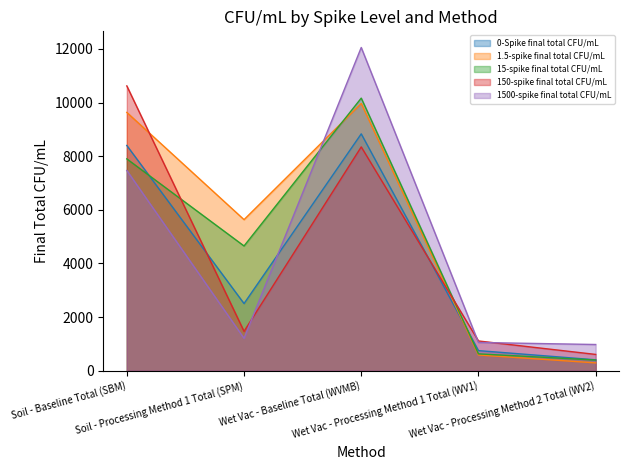

What is the label of the 3rd point from the left?

Wet Vac - Baseline Total (WVMB)